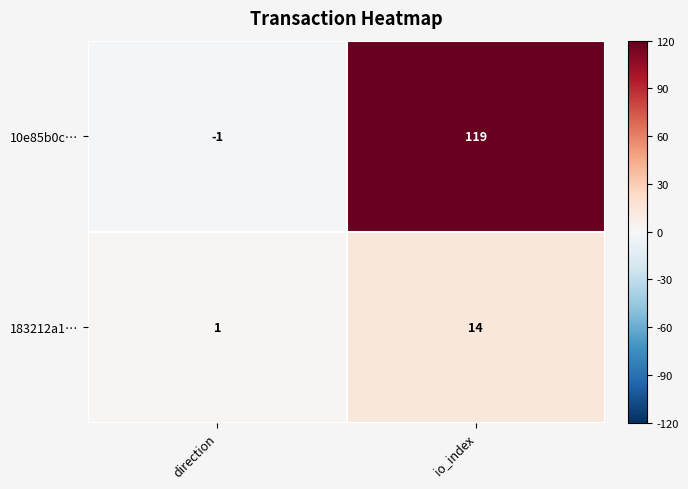

Count the number of data series in this chart.

2